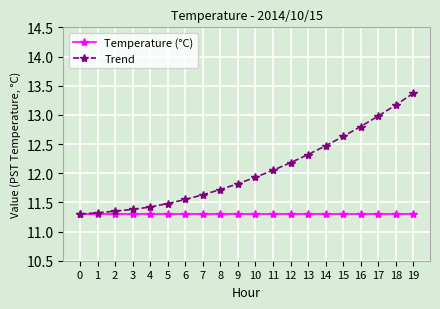

What is the difference between the highest and lowest values at 18?

1.9